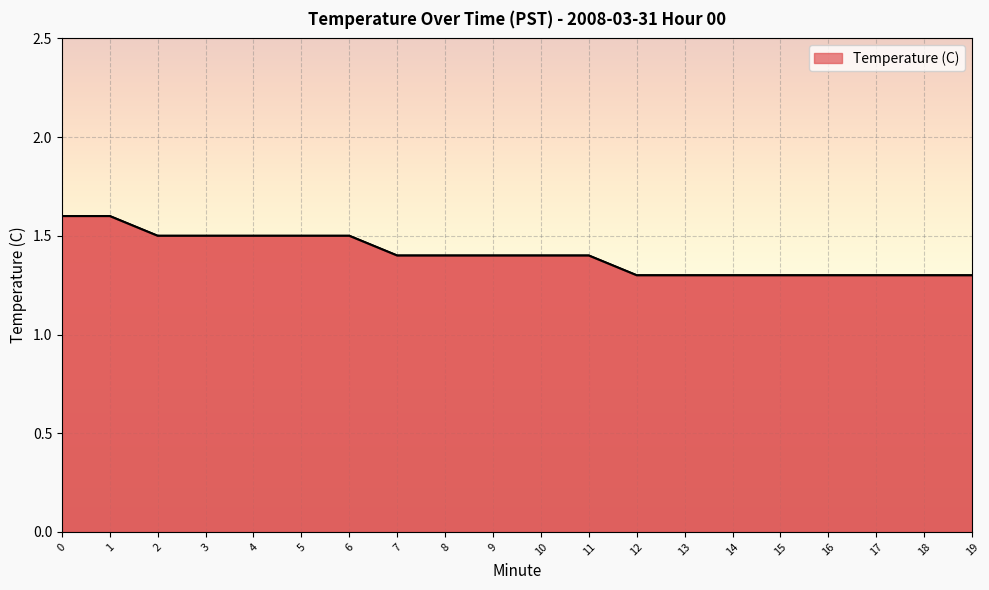

The value at 11 is 0.8. True or false?

False